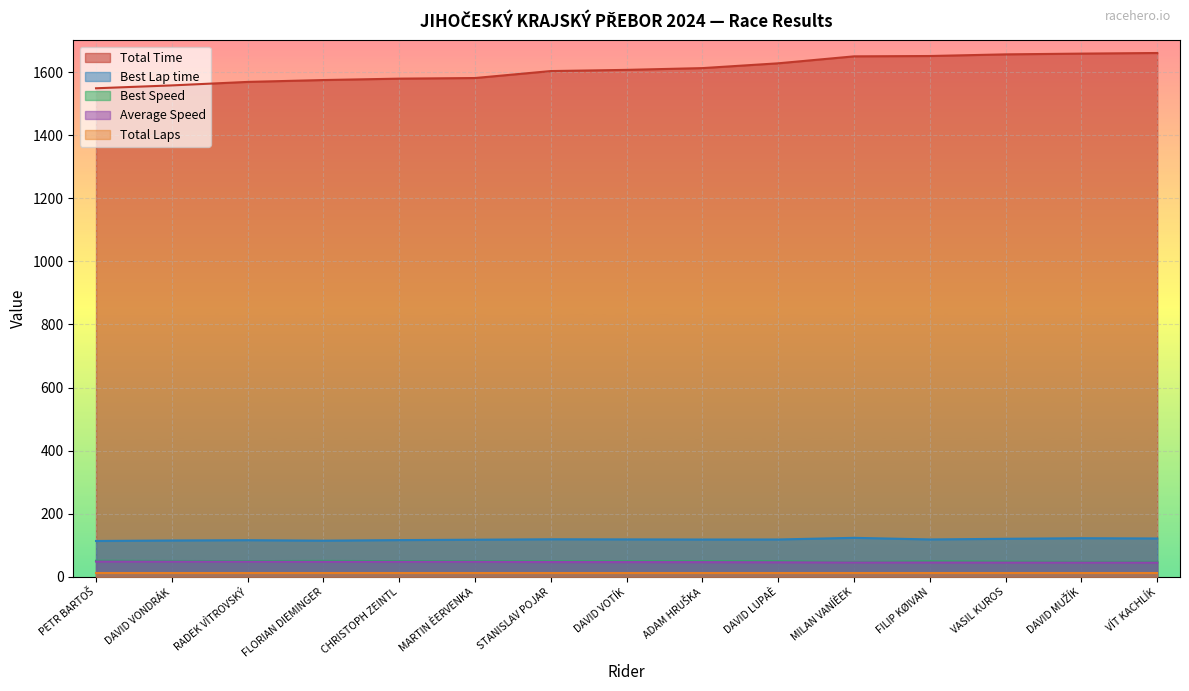

How many values in the Best Speed series exceed 48?

11